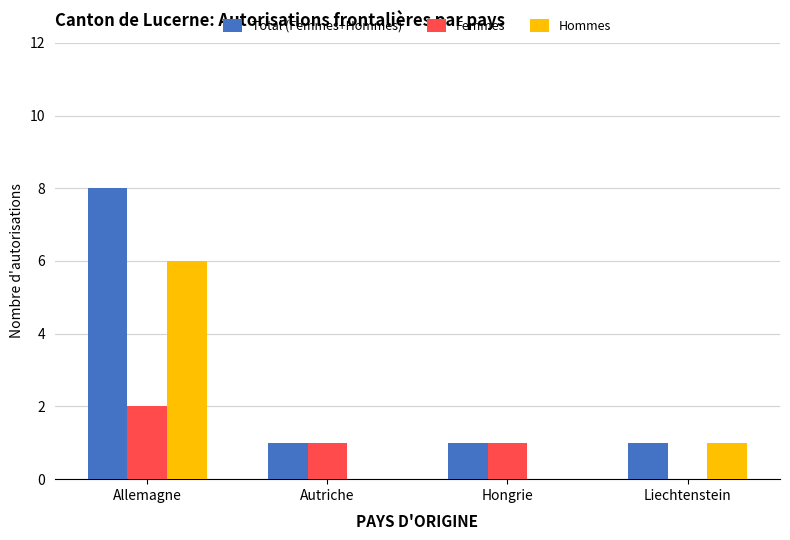

What is the sum of all Hommes values?

7